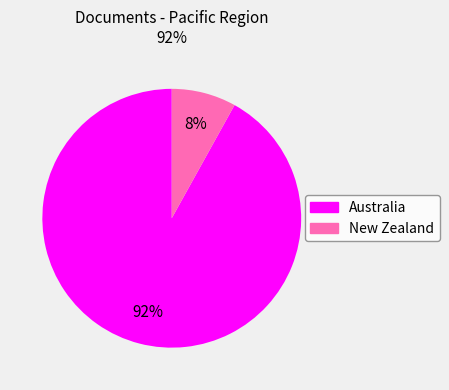

Rank the categories by value from lowest to highest.

New Zealand, Australia